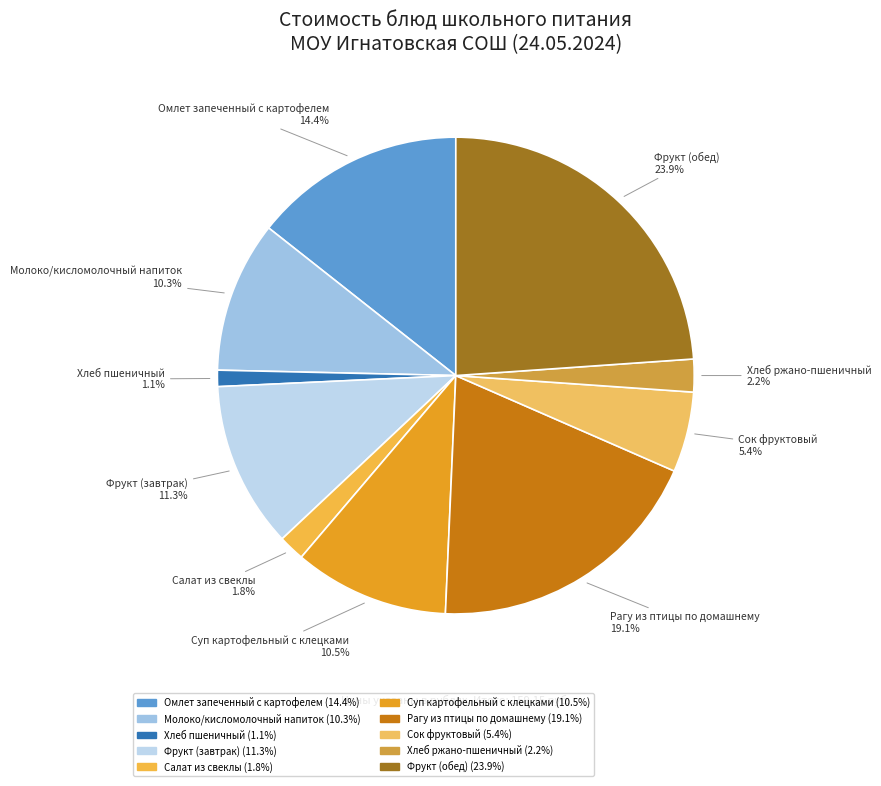

To the nearest percent, what is the difference between the Фрукт (завтрак) and Рагу из птицы по домашнему slice percentages?

8%